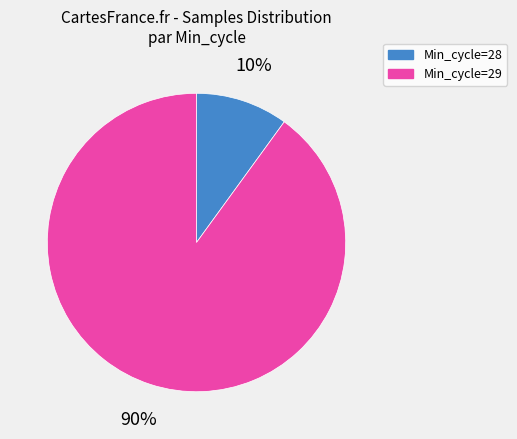

Is the sum of Min_cycle=28 and Min_cycle=29 greater than half?

Yes